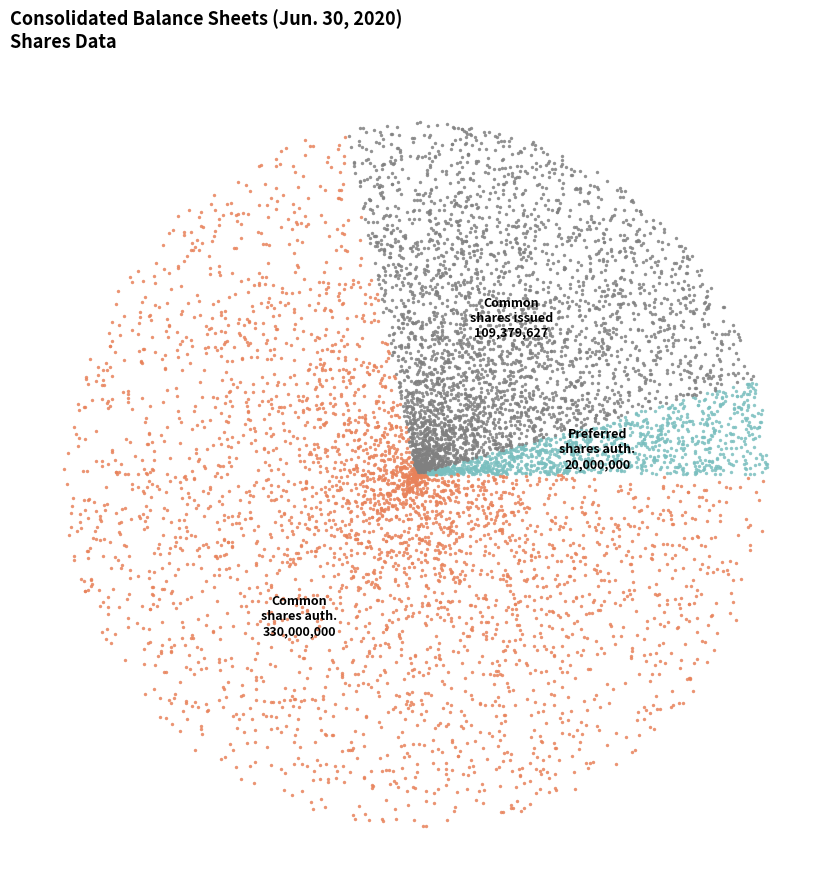

The Common stock, shares authorized slice represents 84% of the pie. True or false?

False